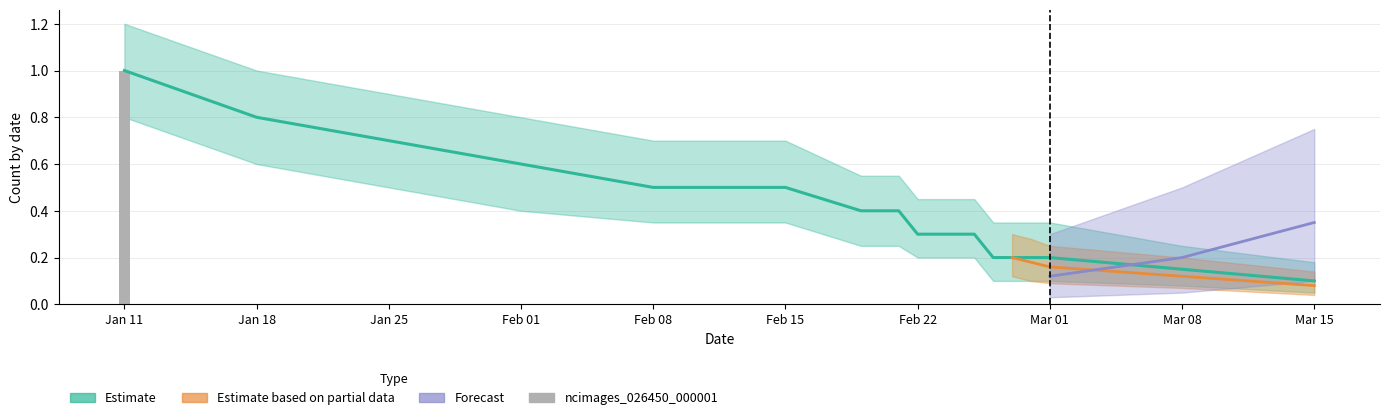

The value at Feb 01 is 0. True or false?

False